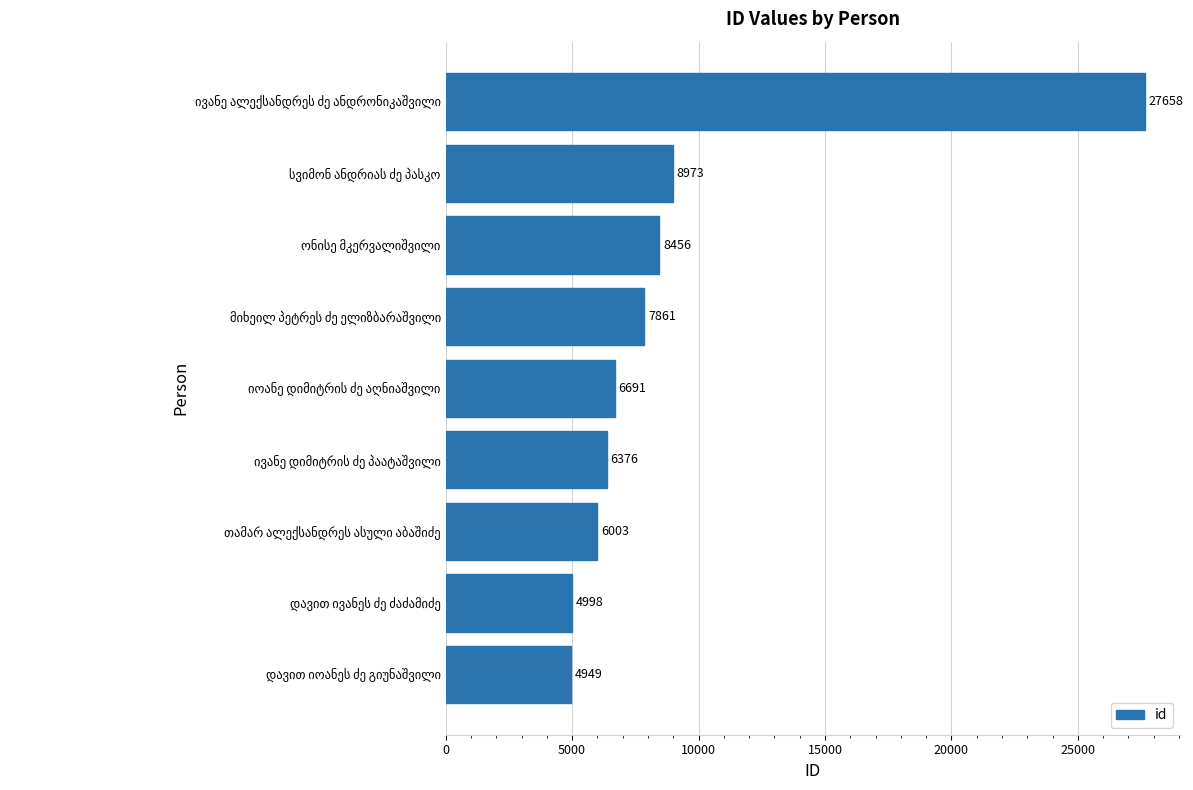

How many categories are shown in the chart?

9